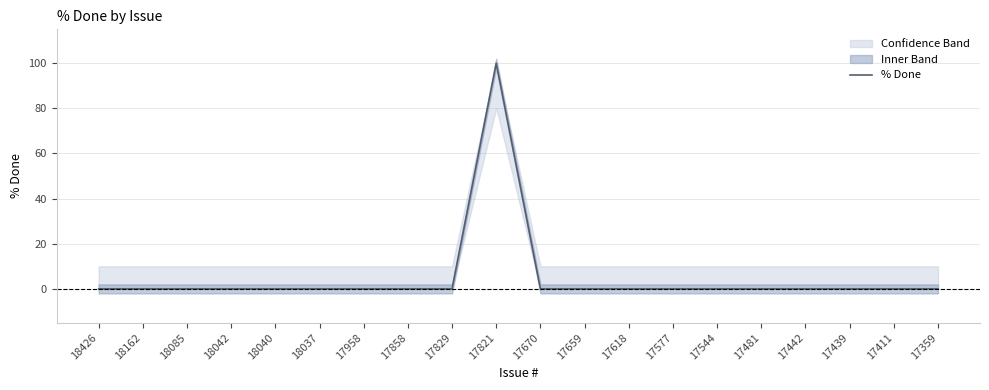

List the labels in order of value, largest first.

17821, 18426, 18162, 18085, 18042, 18040, 18037, 17958, 17858, 17829, 17670, 17659, 17618, 17577, 17544, 17481, 17442, 17439, 17411, 17359